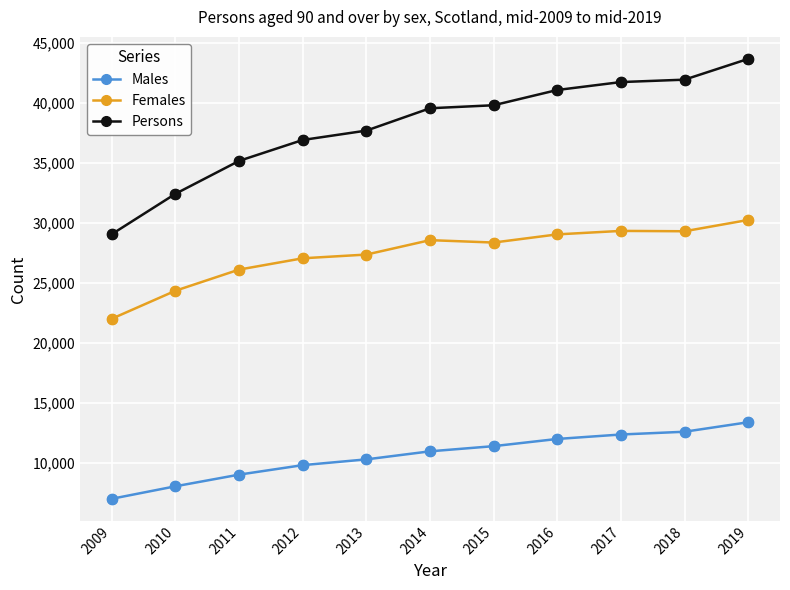

What are all the series names shown in the legend?

Males, Females, Persons